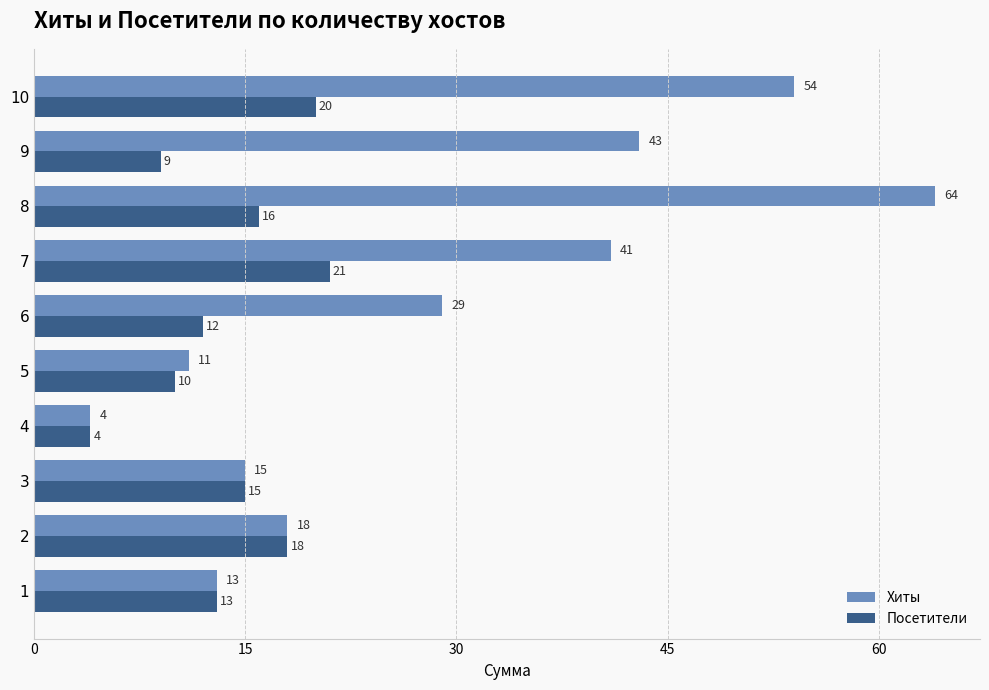

The value of Посетители at 3 is 26. True or false?

False